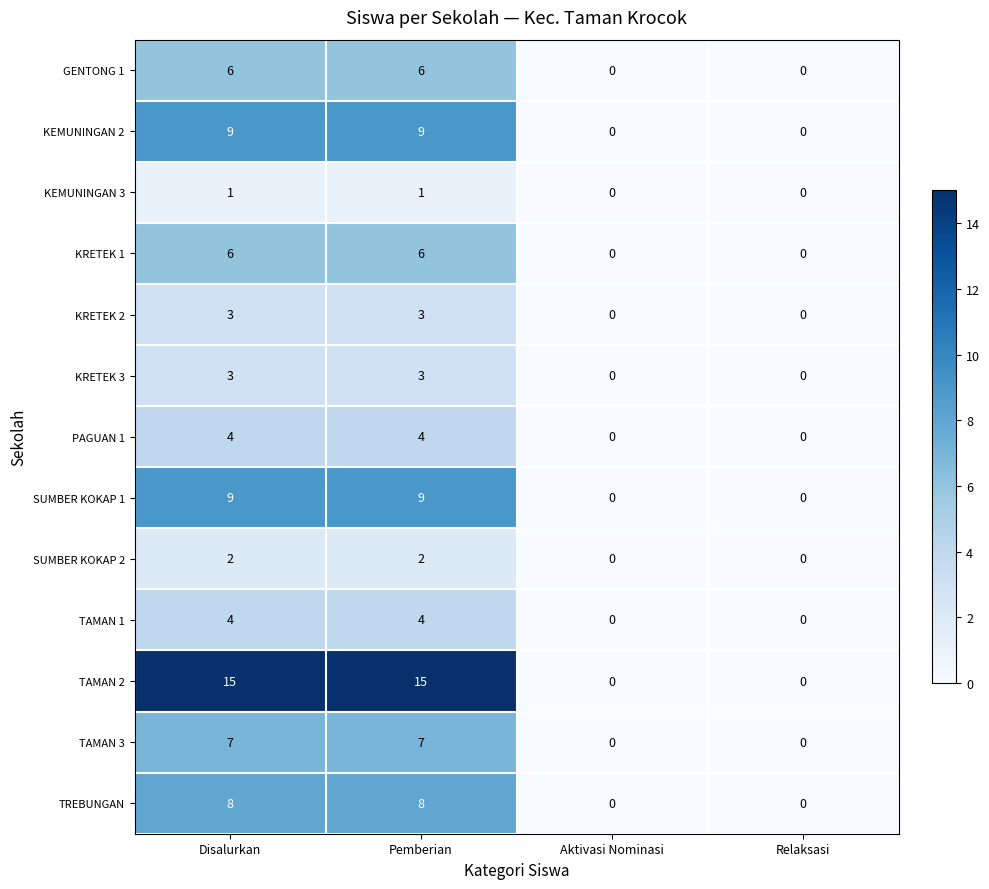

What is the approximate value of KEMUNINGAN 2 at Disalurkan?

9